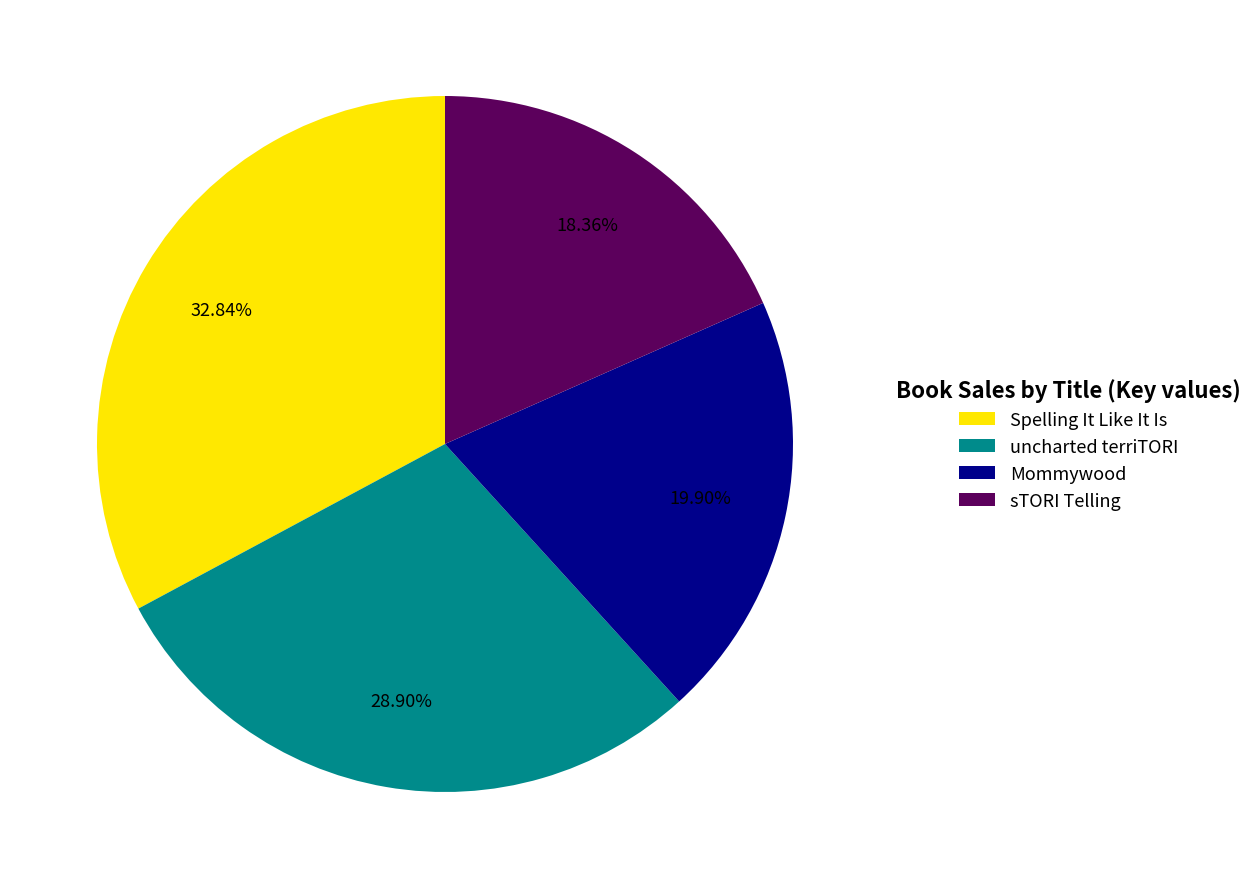

Combined, do uncharted terriTORI and Spelling It Like It Is account for over 50%?

Yes